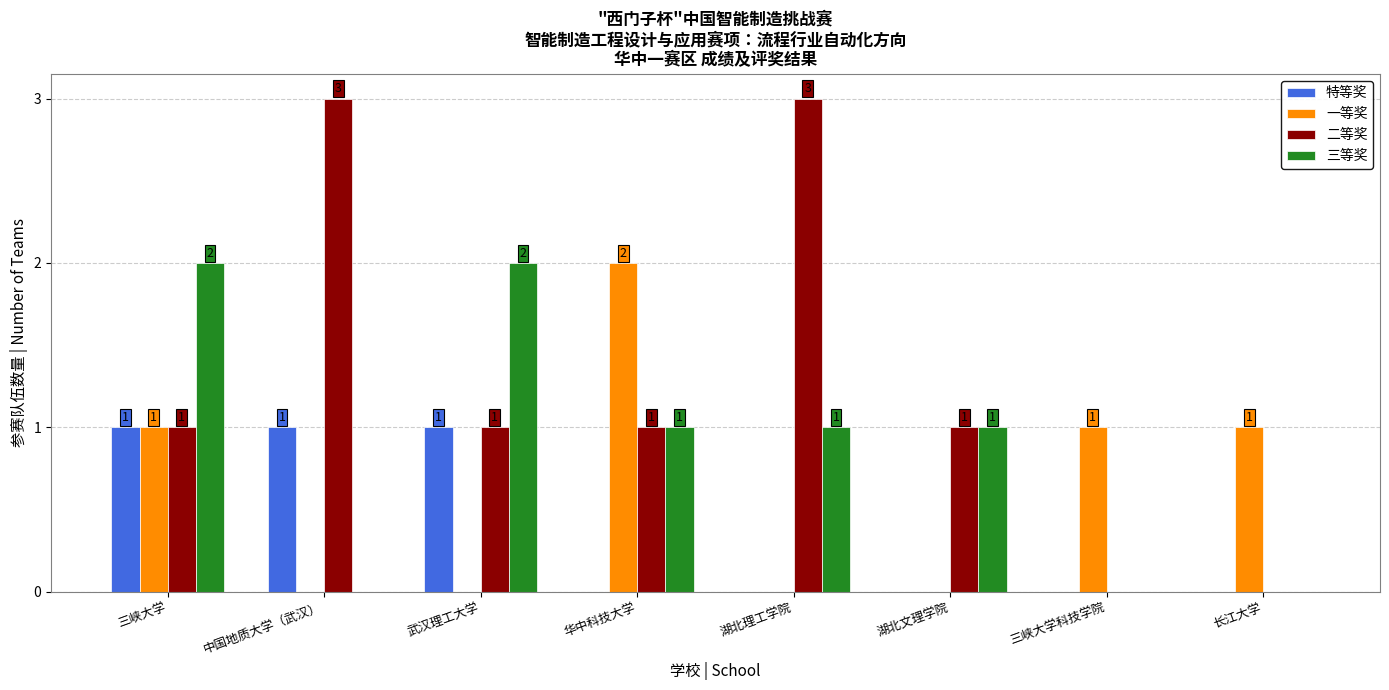

Is it true that 一等奖 equals 1 at 华中科技大学?

False